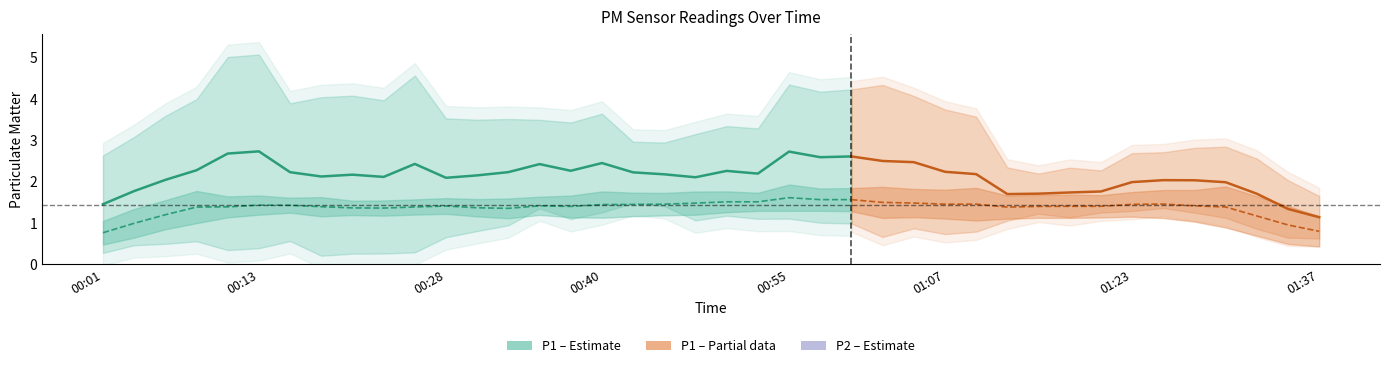

What is the spread (max minus min) of values at 00:55?

0.2